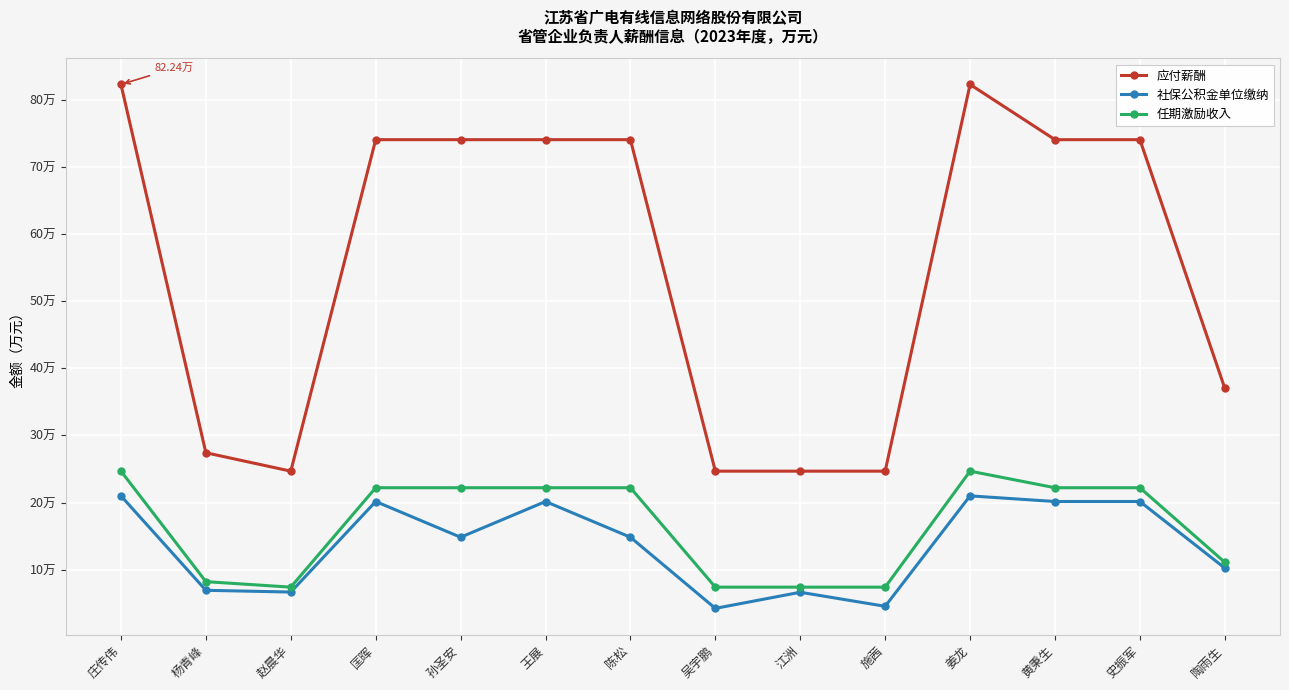

Does the chart have visible grid lines?

Yes